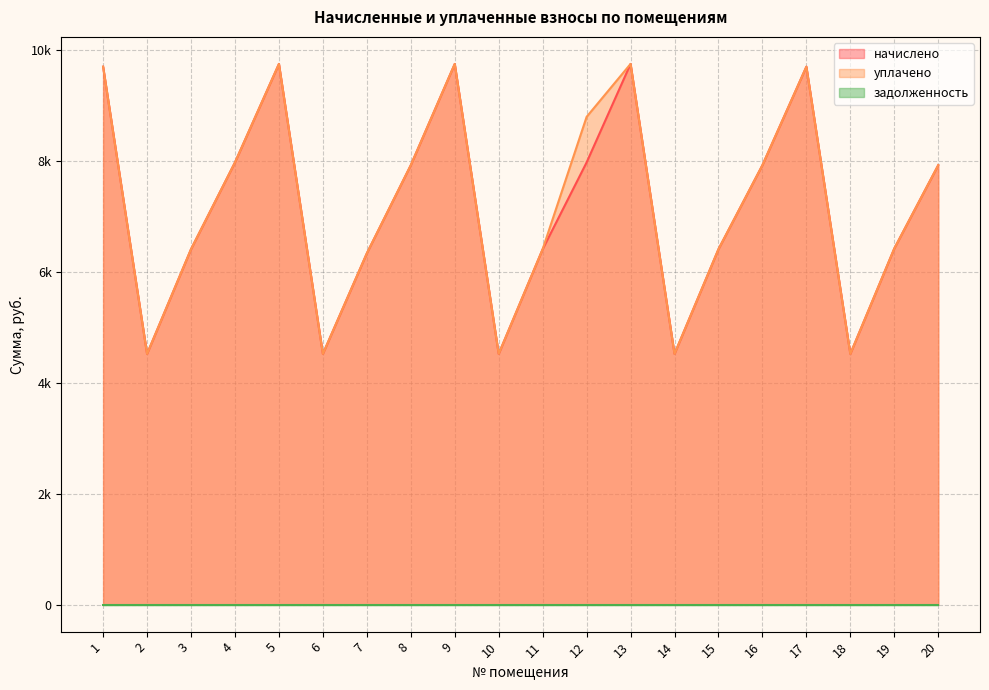

What is the total value across all series at 2?

9041.8